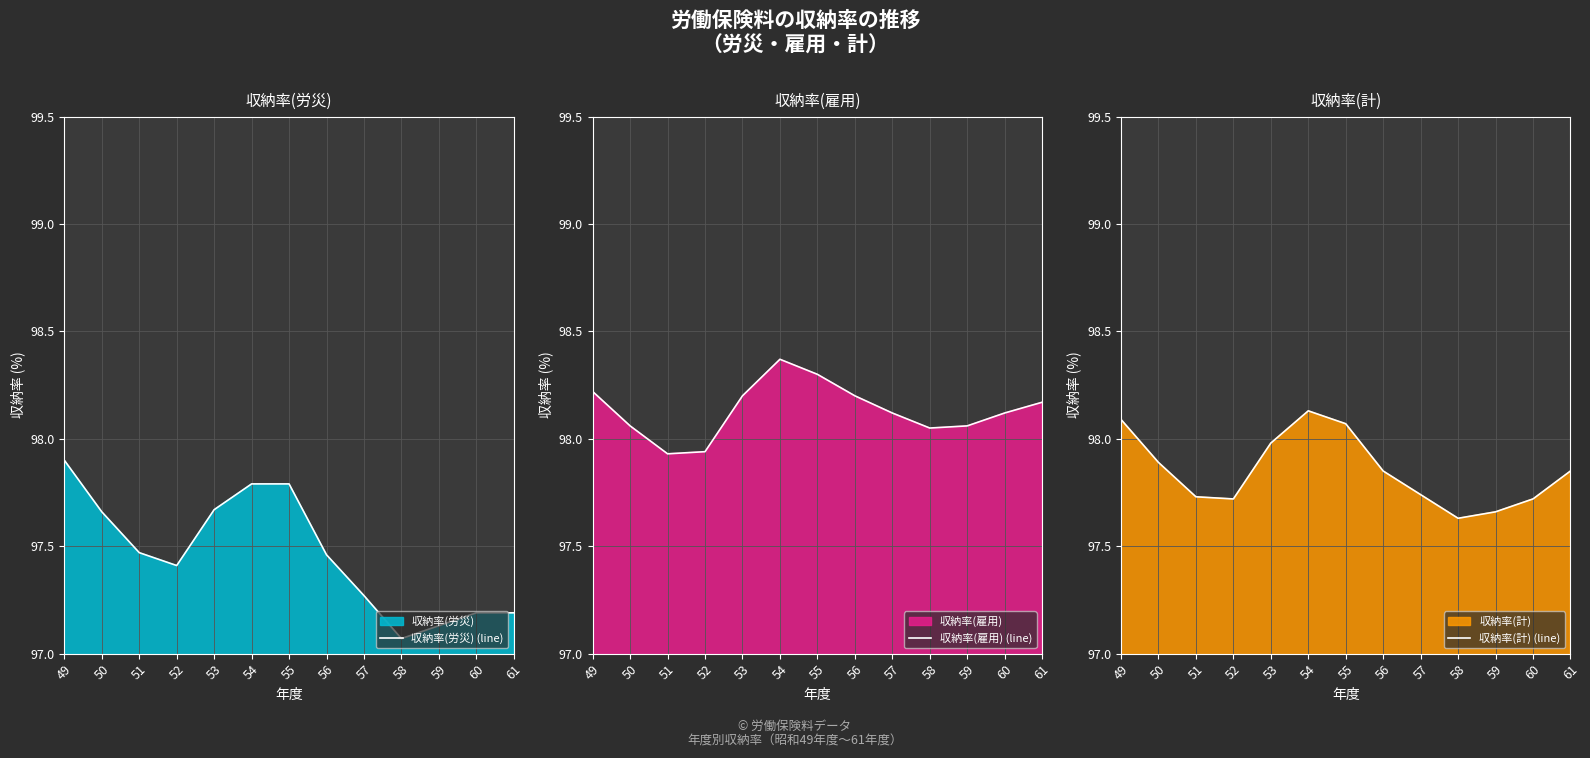

Reading left to right, what are all the values shown in this chart?

収納率(労災) (line): 97.9	97.7	97.5	97.4	97.7	97.8	97.8	97.5	97.3	97.1	97.1	97.2	97.2
収納率(雇用) (line): 98.2	98.1	97.9	97.9	98.2	98.4	98.3	98.2	98.1	98.0	98.1	98.1	98.2
収納率(計) (line): 98.1	97.9	97.7	97.7	98.0	98.1	98.1	97.9	97.7	97.6	97.7	97.7	97.9